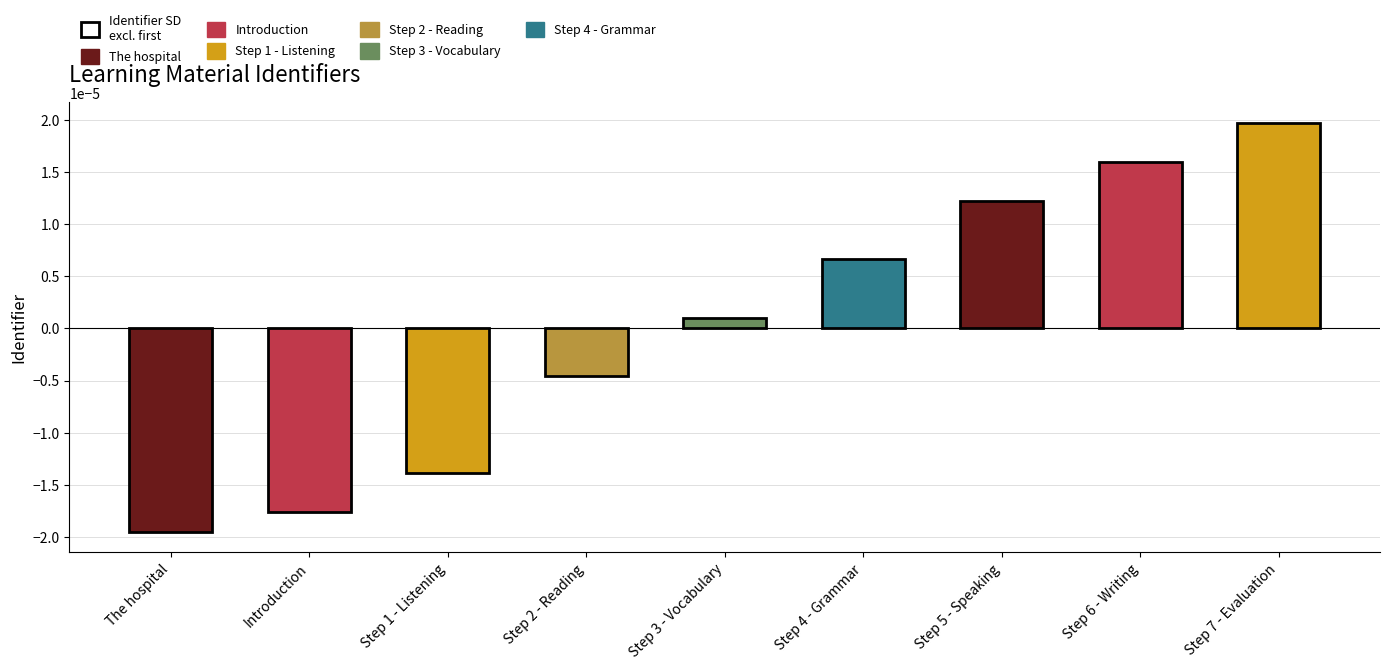

At which category does the chart reach its peak across all series?

Step 7 - Evaluation